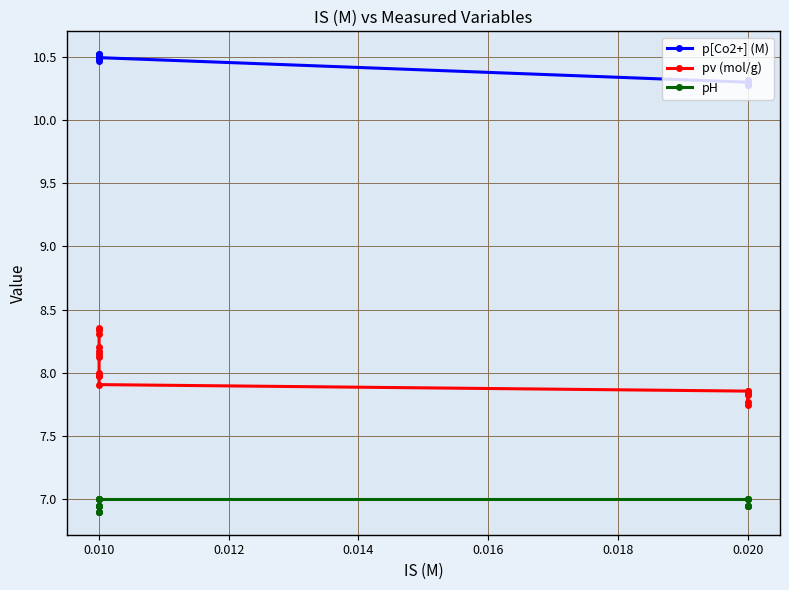

List the series in order of their overall mean, highest first.

p[Co2+] (M), pv (mol/g), pH